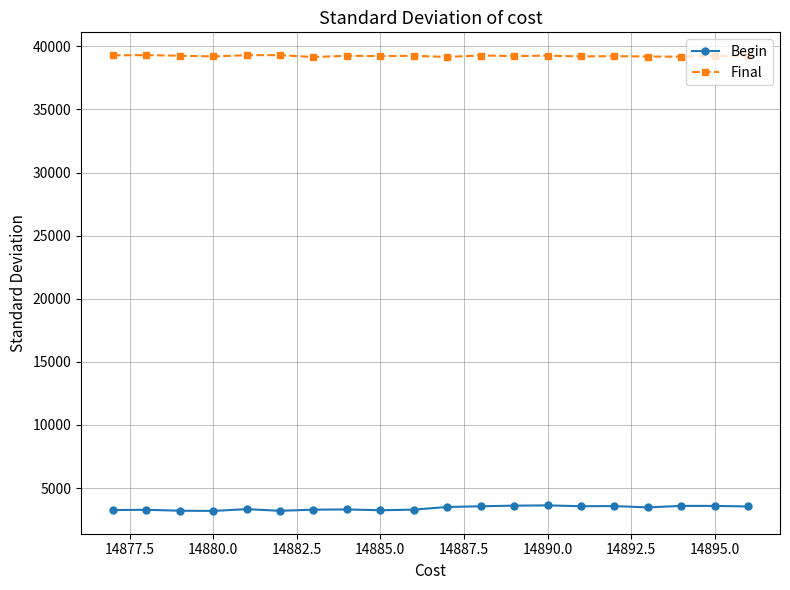

True or false: Begin has more than 2 interior local peaks.

True